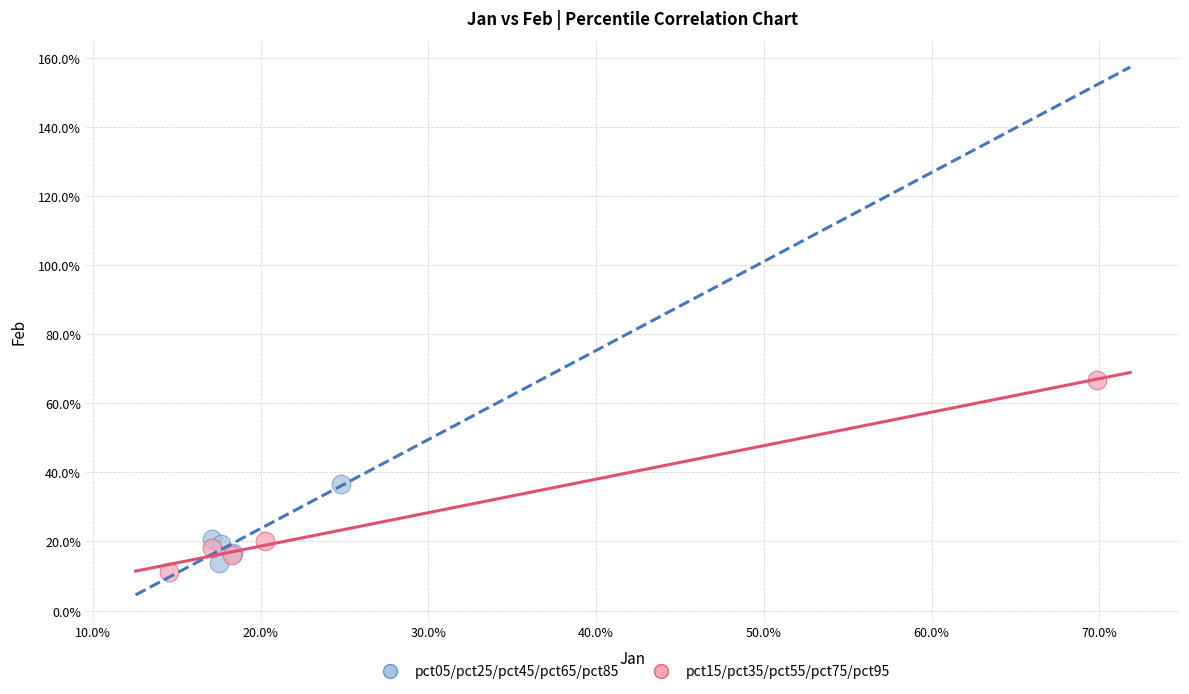

Which series reaches the minimum Y coordinate?

pct15/pct35/pct55/pct75/pct95